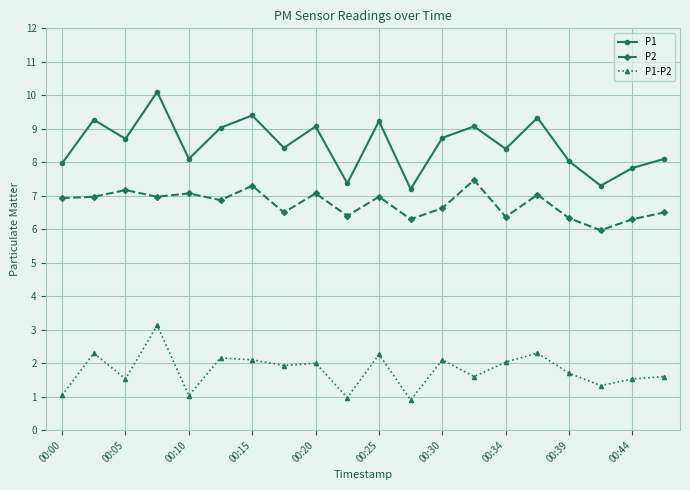

Which series has the largest total across all categories?

P1